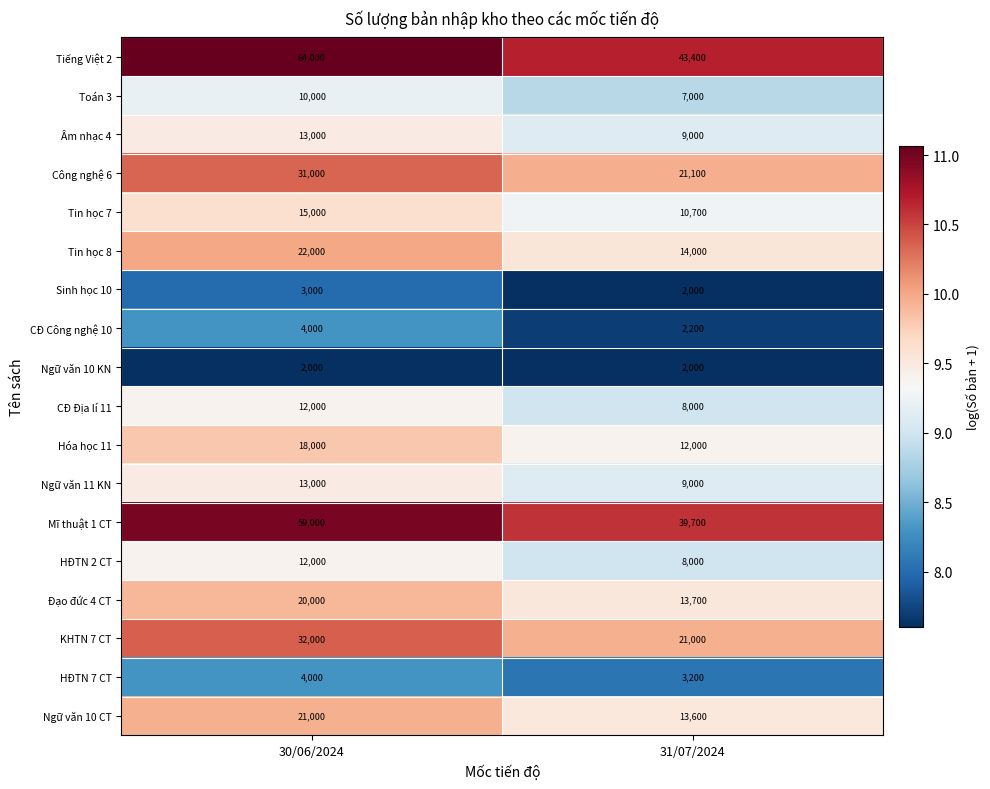

List the labels in order of Tin học 7 value, largest first.

30/06/2024, 31/07/2024